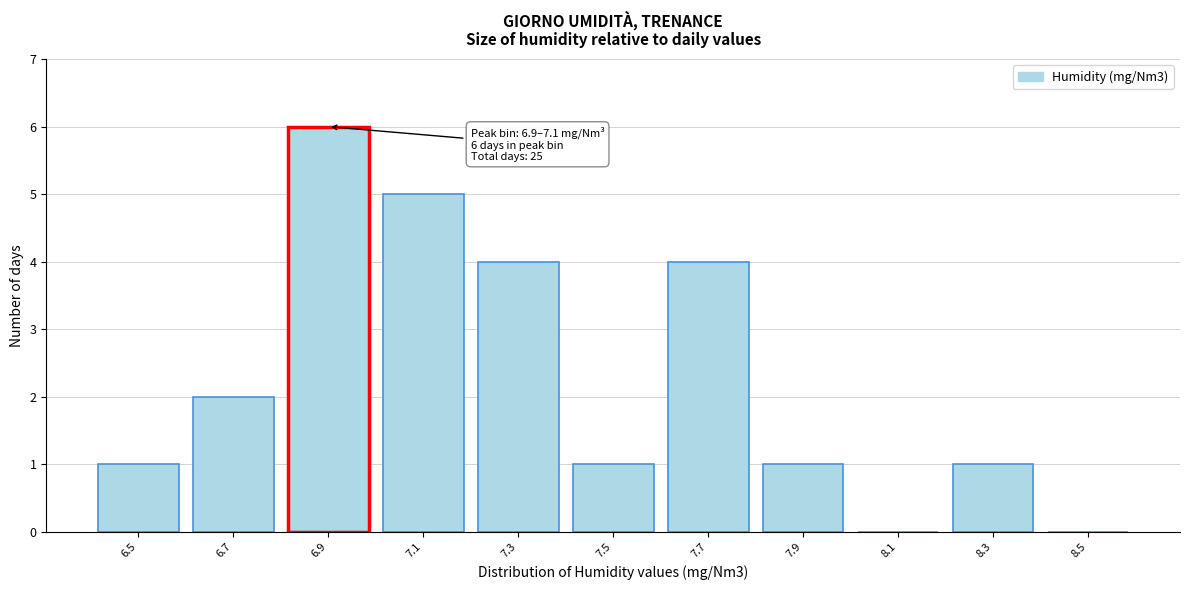

Reading left to right, extract all data points from this chart.

6.5=1	6.7=2	6.9=6	7.1=5	7.3=4	7.5=1	7.7=4	7.9=1	8.1=0	8.3=1	8.5=0